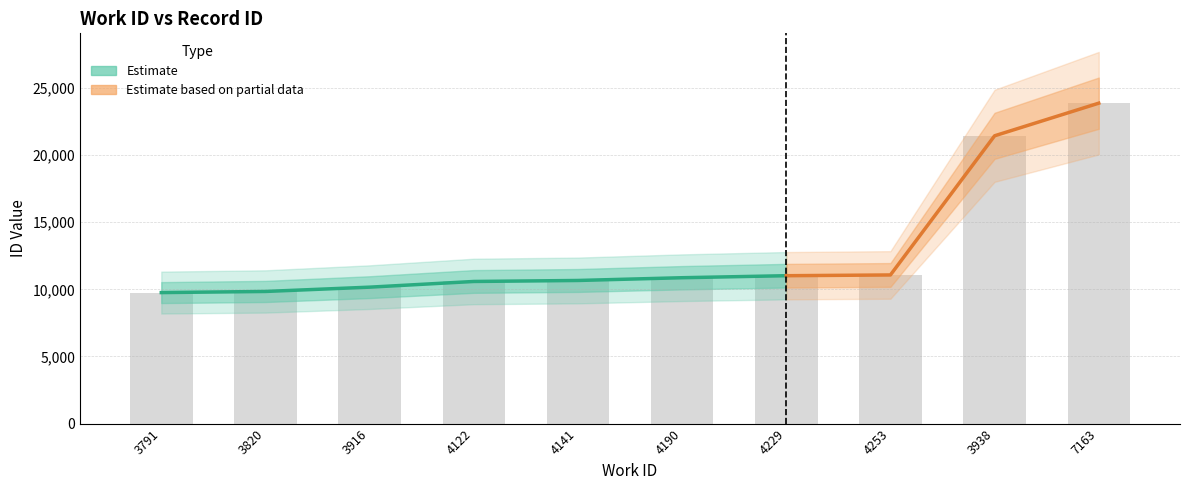

At which category does the chart reach its peak across all series?

7163